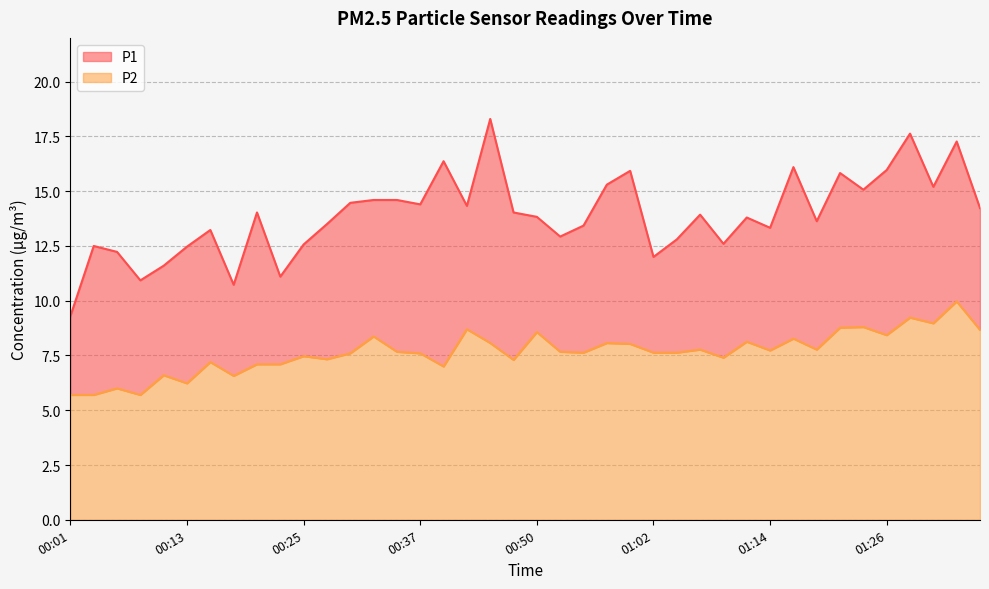

How many distinct data groups are displayed?

2